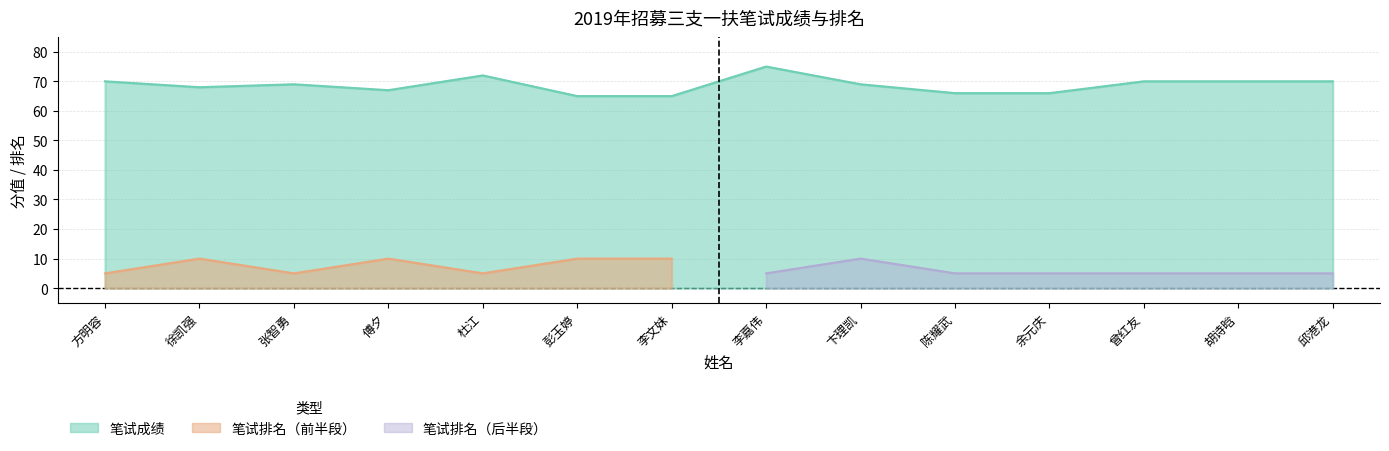

What is the difference between the second highest and minimum values?

7